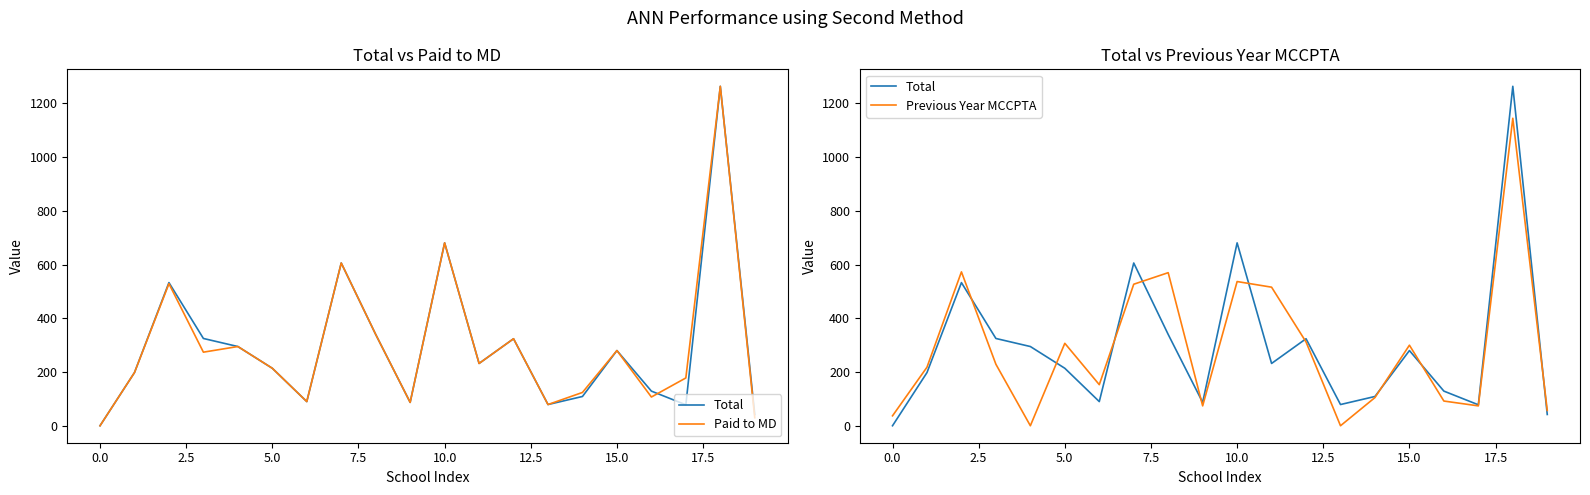

Reading left to right, extract all data points from this chart.

Total: 0	198	533	325	295	214	90	606	340	87	681	232	324	79	109	280	129	78	1264	42
Paid to MD: 0	198	529	274	295	214	90	606	340	87	681	232	324	79	124	280	107	178	1264	30
Previous Year MCCPTA: 37	218	573	229	0	307	153	527	570	74	537	516	312	0	105	300	92	74	1145	57